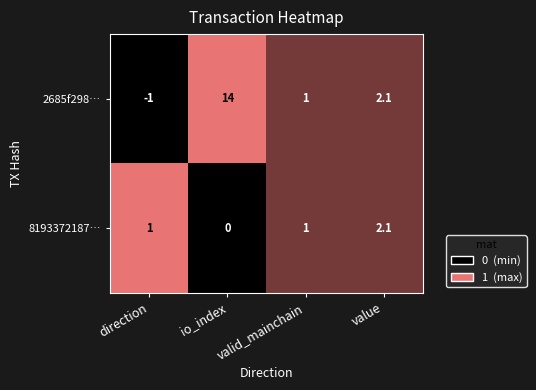

Which category has the lowest value in the 8193372187… series?

io_index